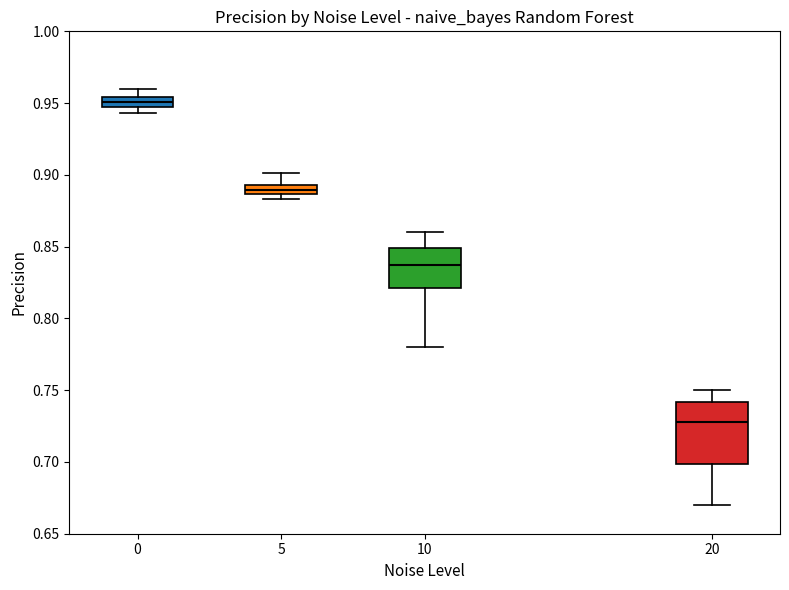

Which box has the highest median line?

0